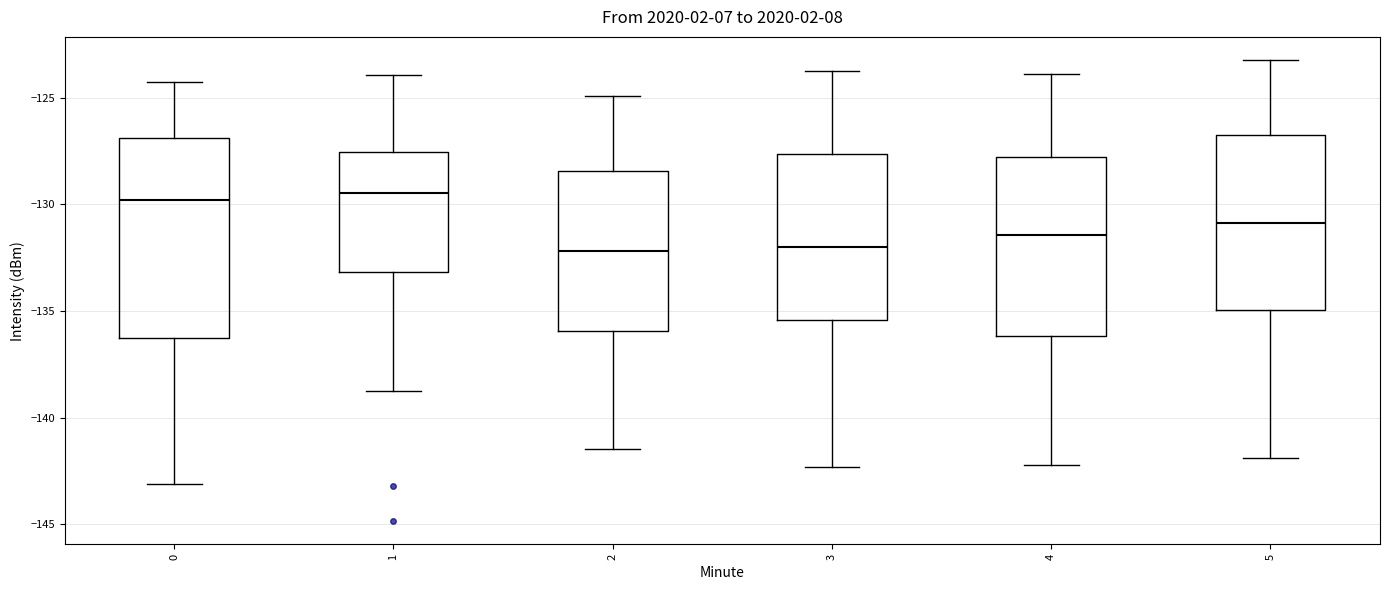

Comparing the boxes themselves (not the whiskers), which one is the tallest?

0